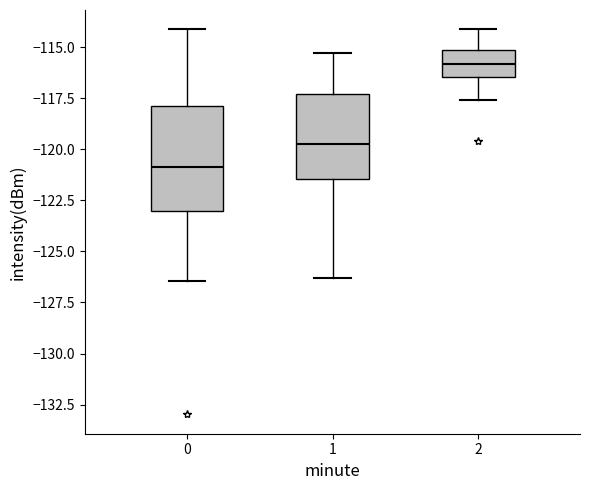

Where is the upper edge of the box at x = 0 on the y-axis? The values are not printed on the chart, so give them approximately, as read against the axis.

-118.0